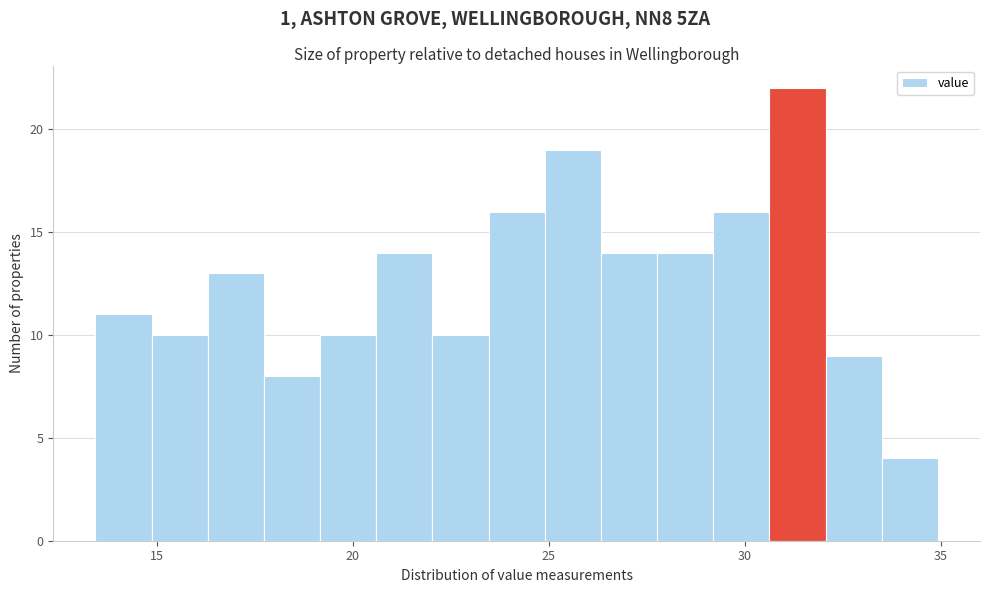

Around what value on the x-axis is the tallest bar? Give the approximate position of its centre, as read against the axis.

31.5